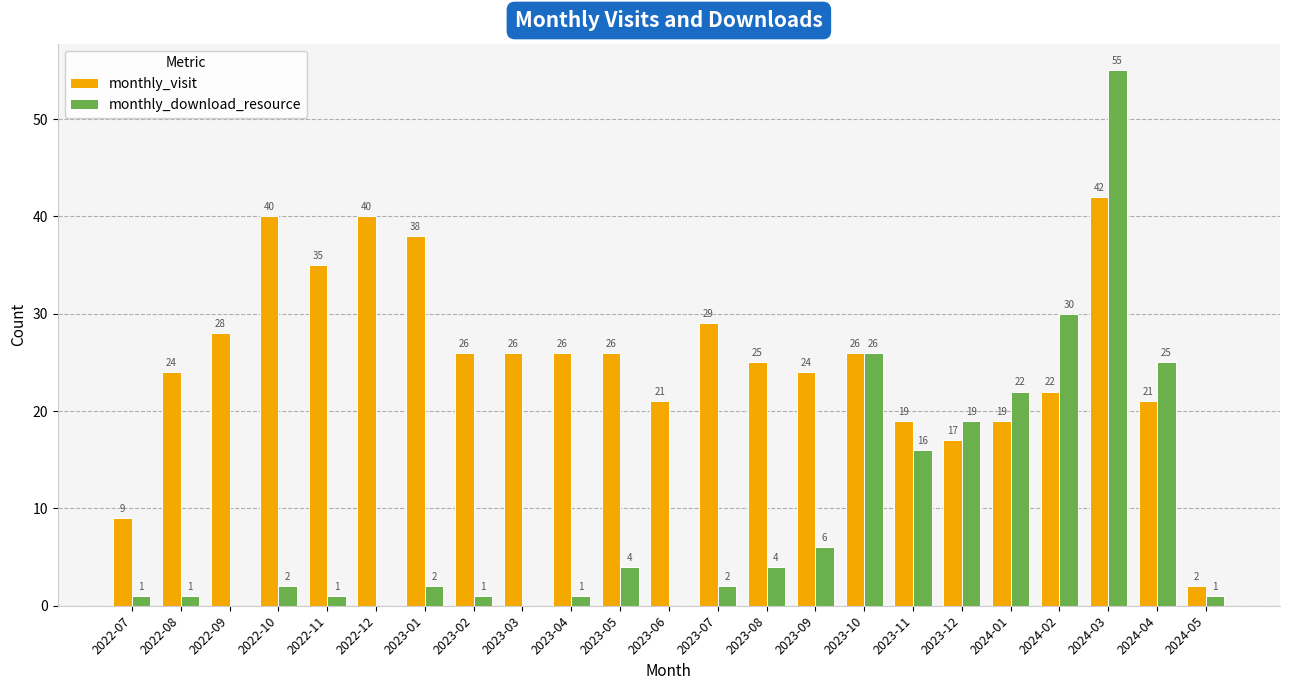

What is the average value of the monthly_visit series?

25